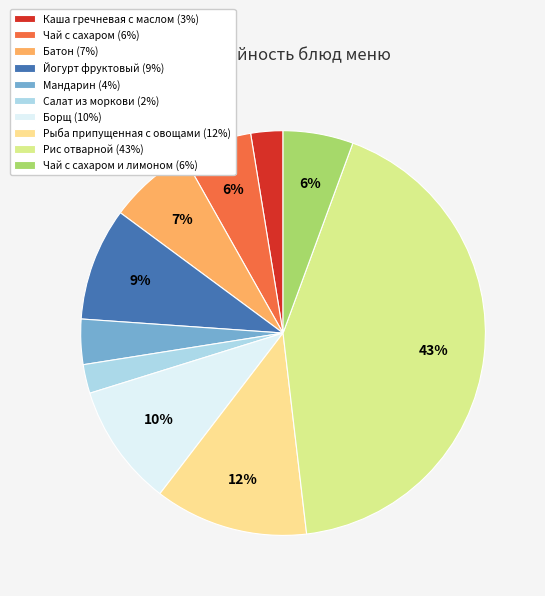

What is the largest slice in the pie chart?

Рис отварной (43%)